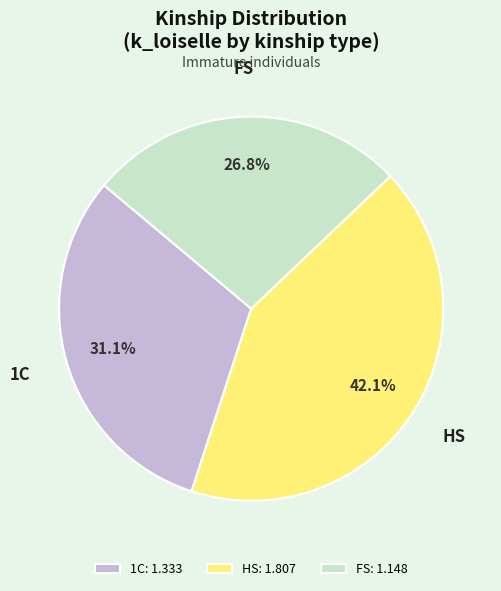

Which slice is the largest?

HS: 1.807